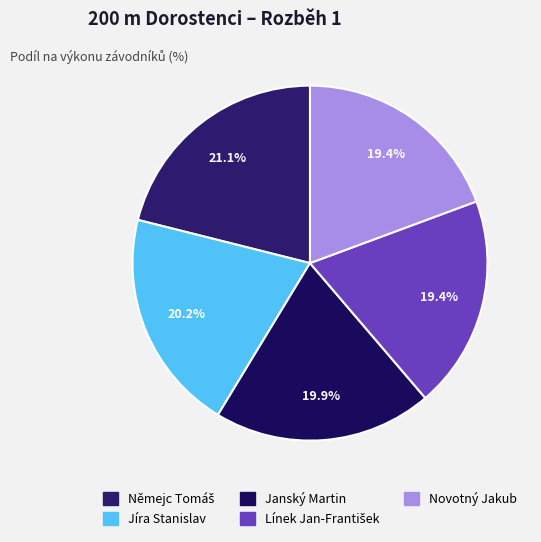

What is the ratio of the value at Janský Martin to the value at Jíra Stanislav?

1.0